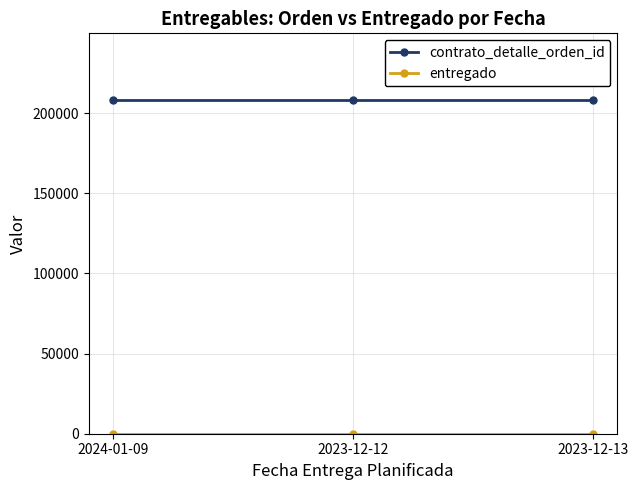

At how many categories does at least one series exceed 104233?

3